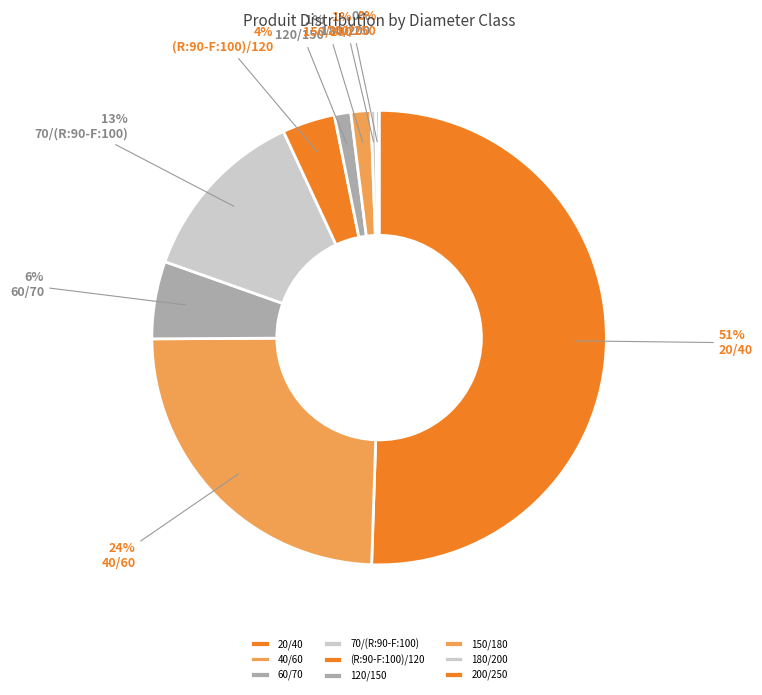

How many slices are in this pie chart?

9